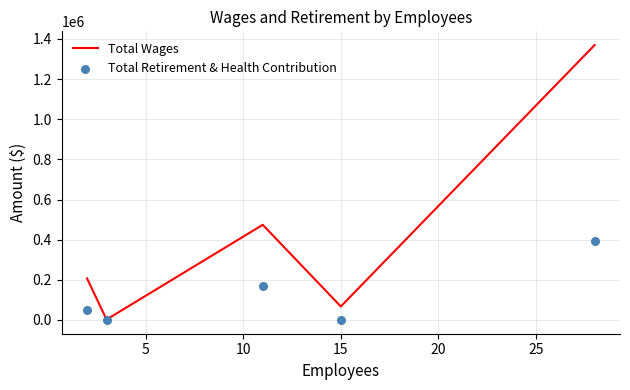

Is the value of Total Retirement & Health Contribution at 15 greater than the value of Total Wages at 15?

No